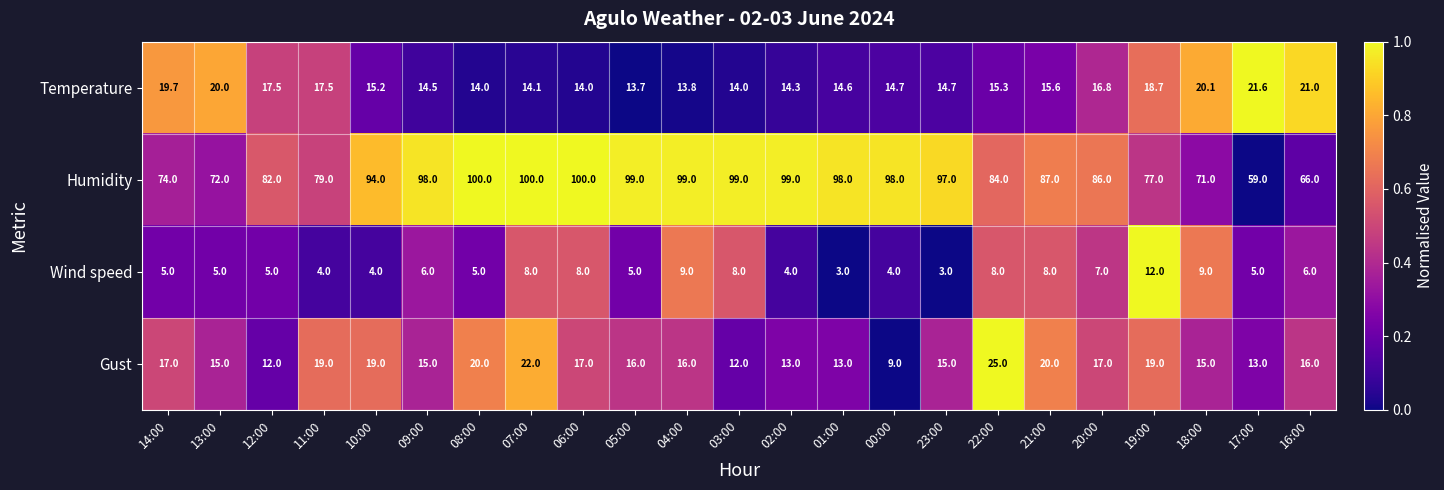

Rank the series at 17:00 from lowest to highest value.

Wind speed, Gust, Temperature, Humidity